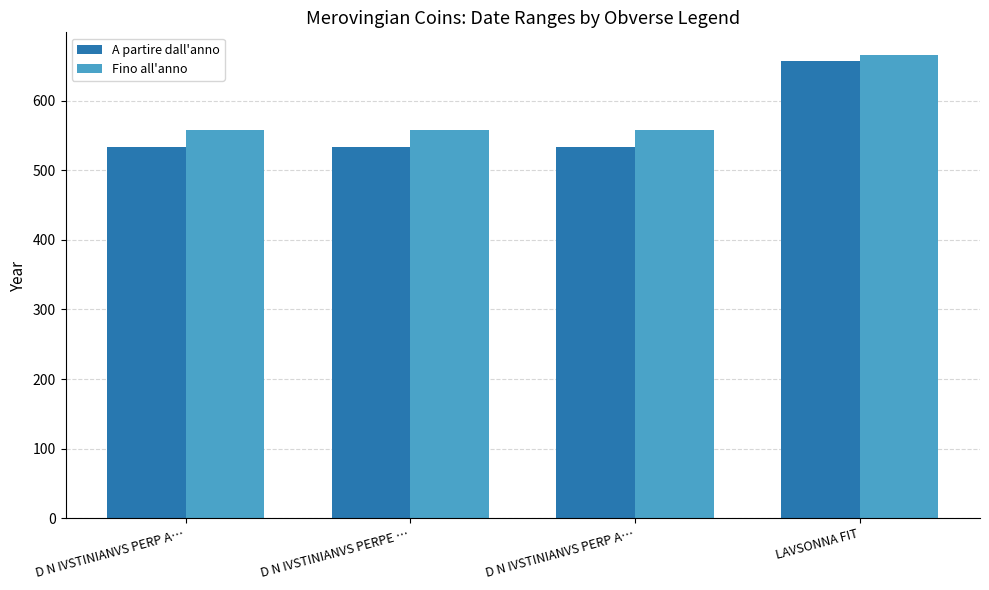

Between LAVSONNA FIT and D N IVSTINIANVS PERP A…, which is larger?

LAVSONNA FIT